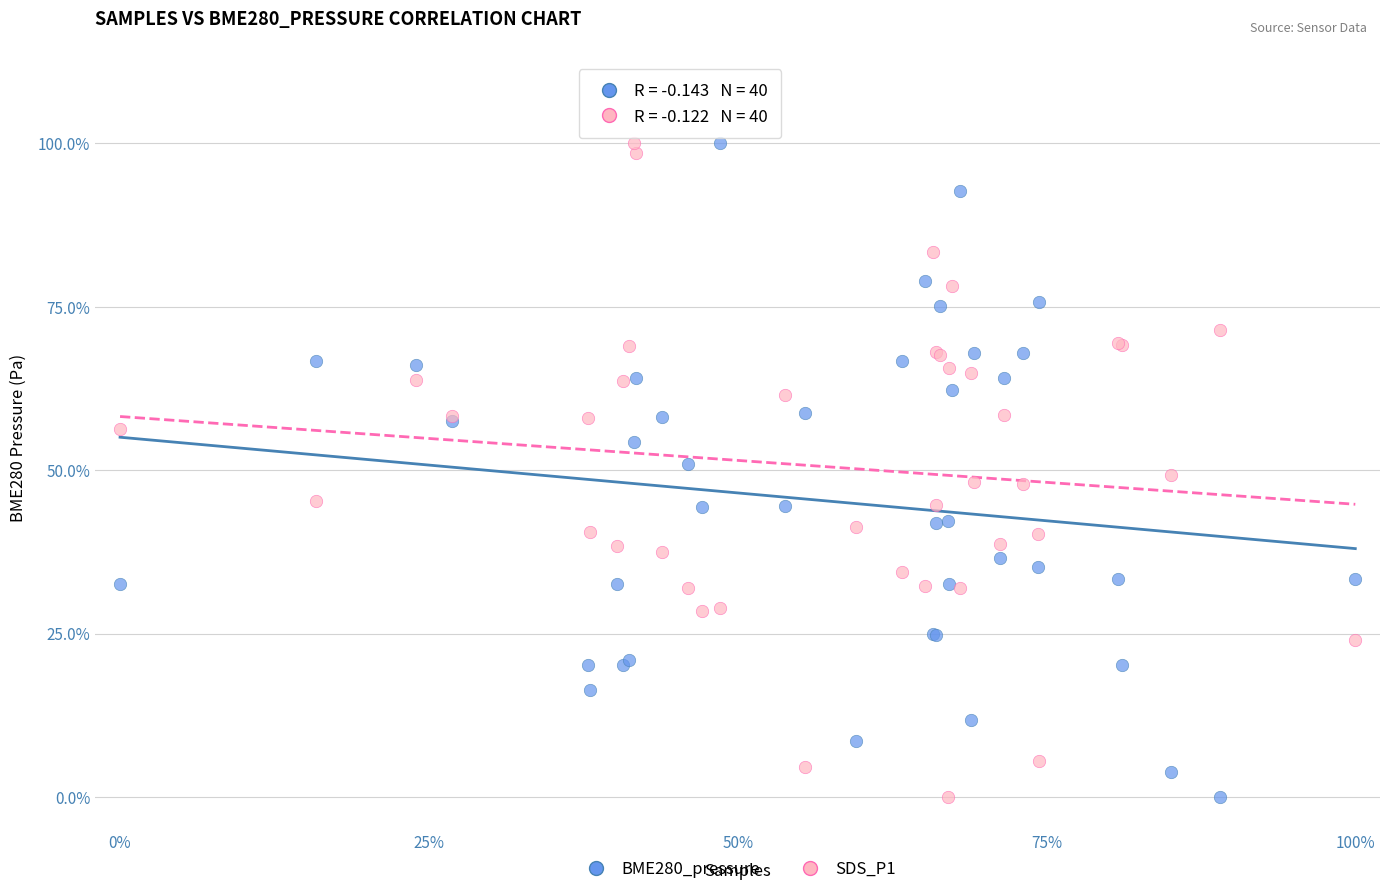

What are all the series names shown in the legend?

BME280_pressure, SDS_P1